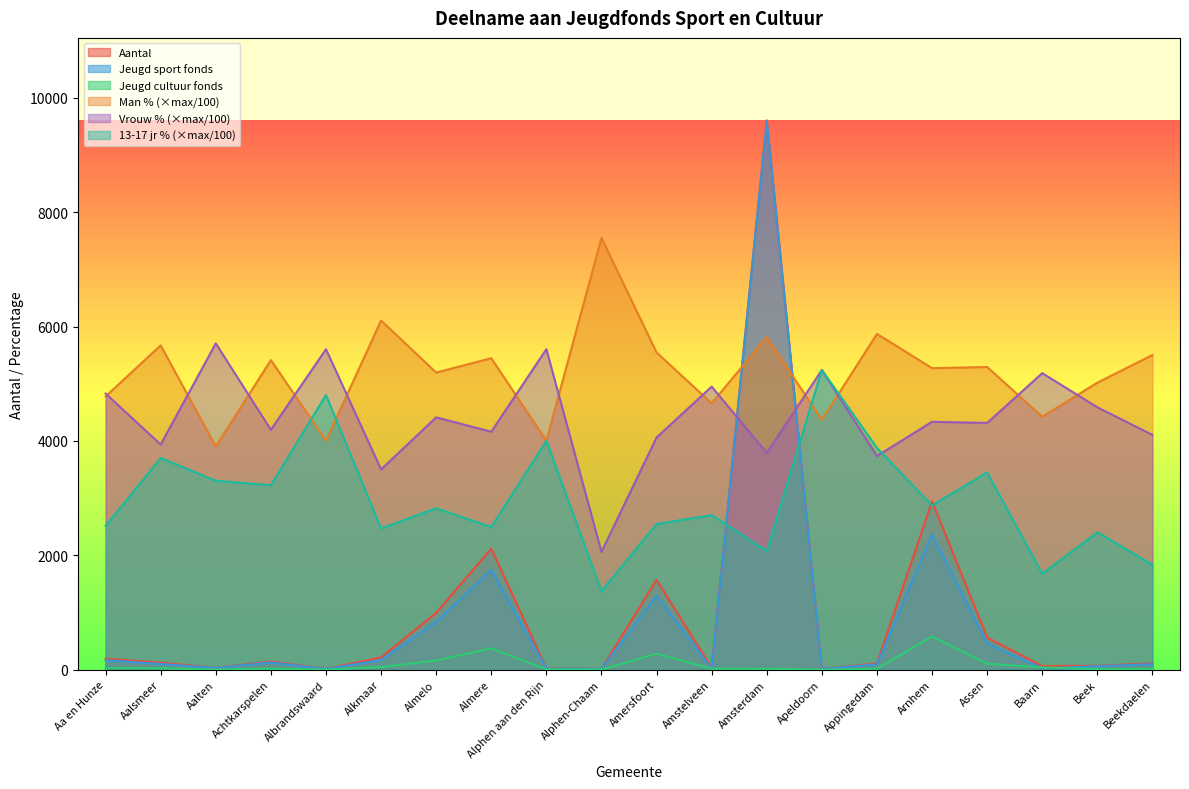

Rank the series at Beekdaelen from highest to lowest value.

Man %, Vrouw %, 13 tot 17 jaar %, Aantal, Jeugd sport fonds, Jeugd cultuur fonds